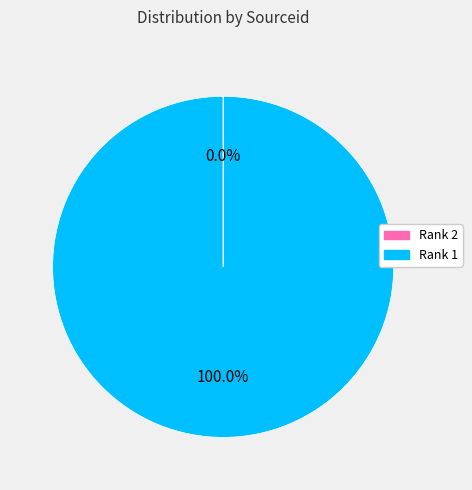

Which slice represents more than half of the pie?

Rank 1